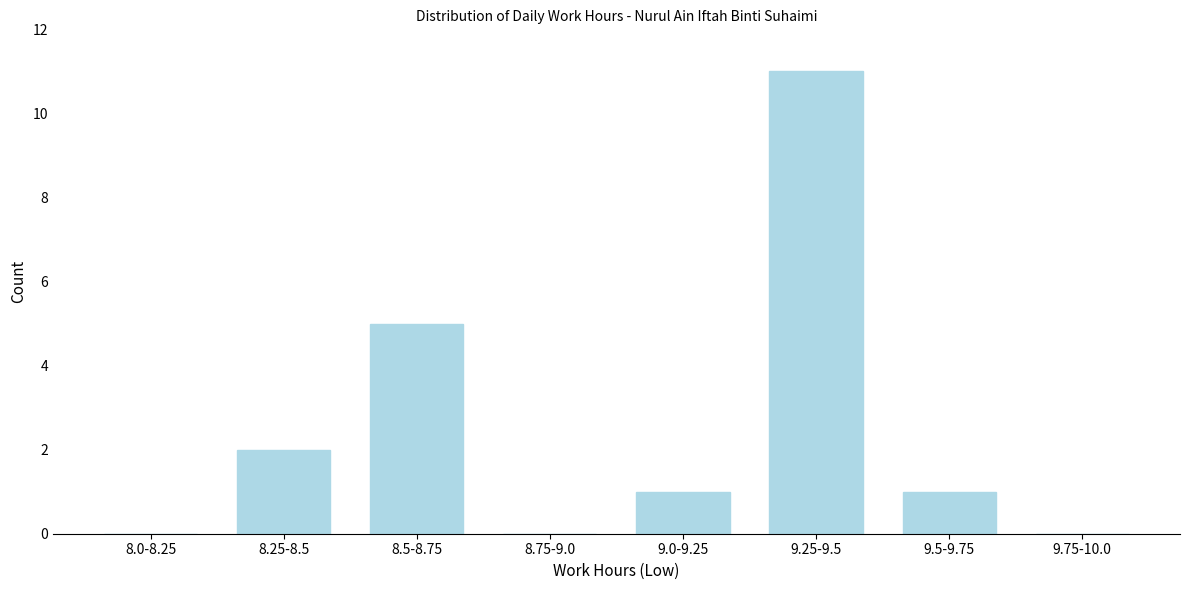

Reading right to left, what are all the values shown in this chart?

9.75-10.0=0	9.5-9.75=1	9.25-9.5=11	9.0-9.25=1	8.75-9.0=0	8.5-8.75=5	8.25-8.5=2	8.0-8.25=0